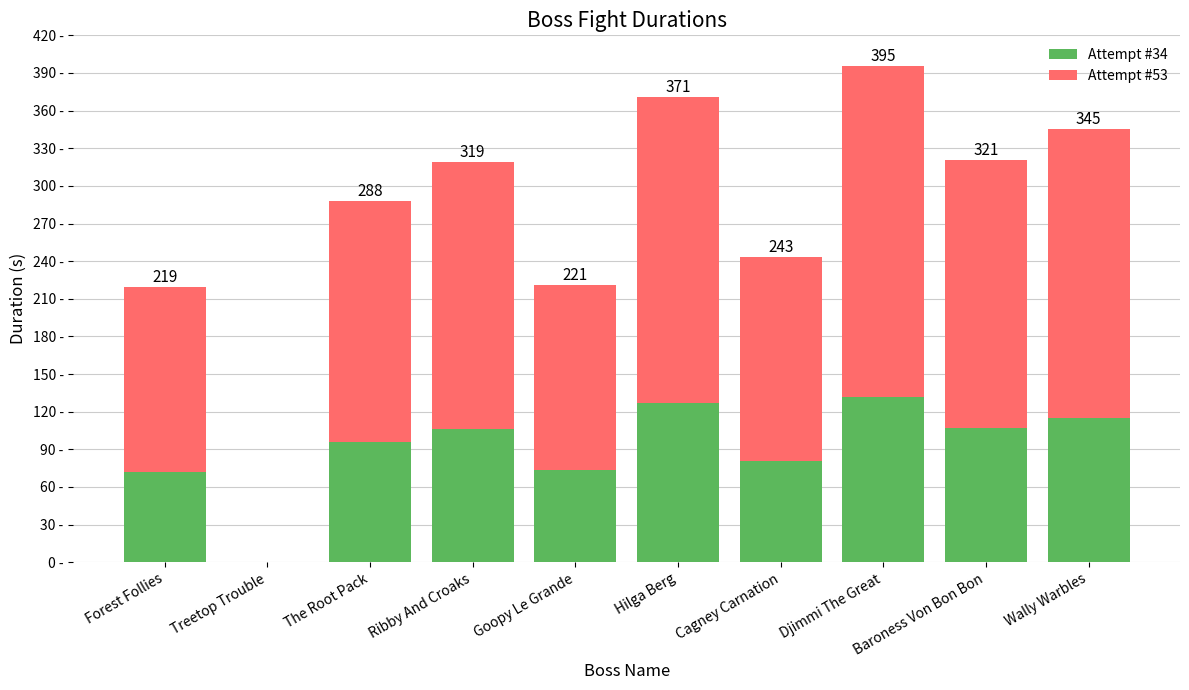

Does the chart contain stacked bars?

Yes